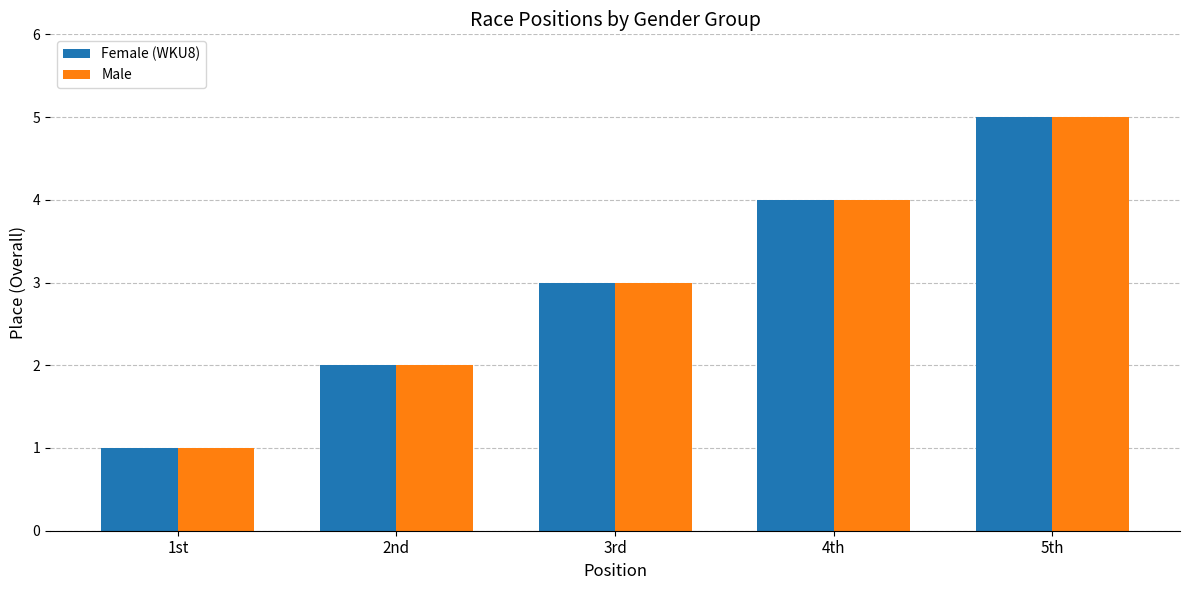

What is the sum of the Male values at 2nd and 5th?

7